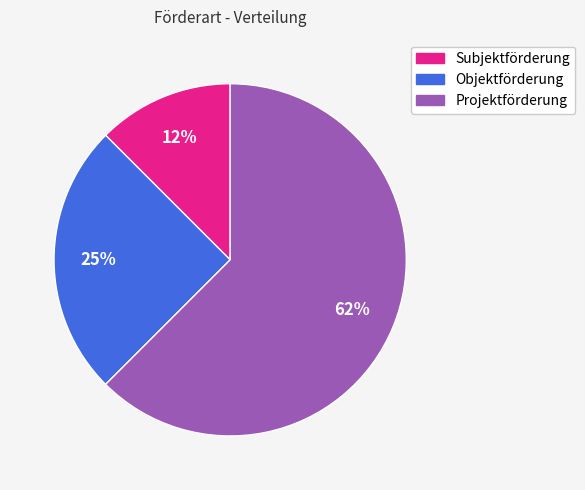

To the nearest percent, what percentage of the pie is Objektförderung?

25%